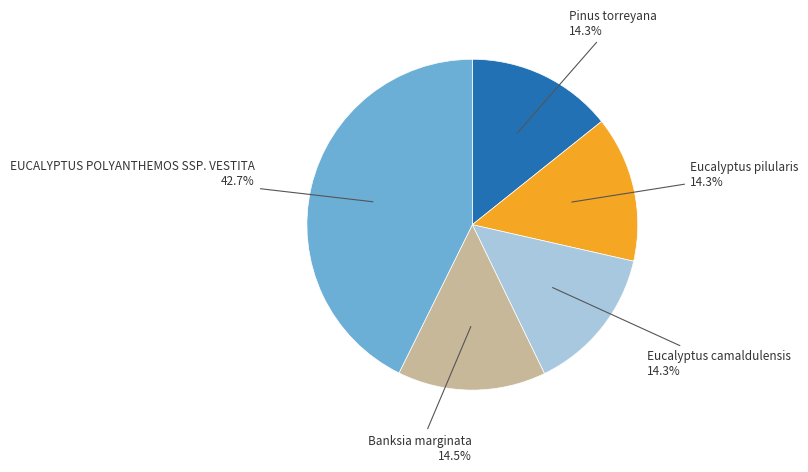

Is there any slice that represents more than half of the pie?

No